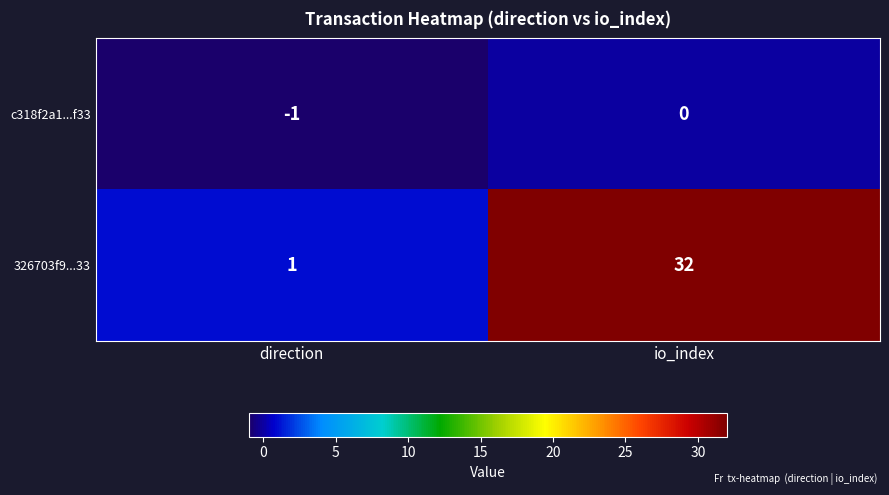

Count the number of categories in the chart.

2